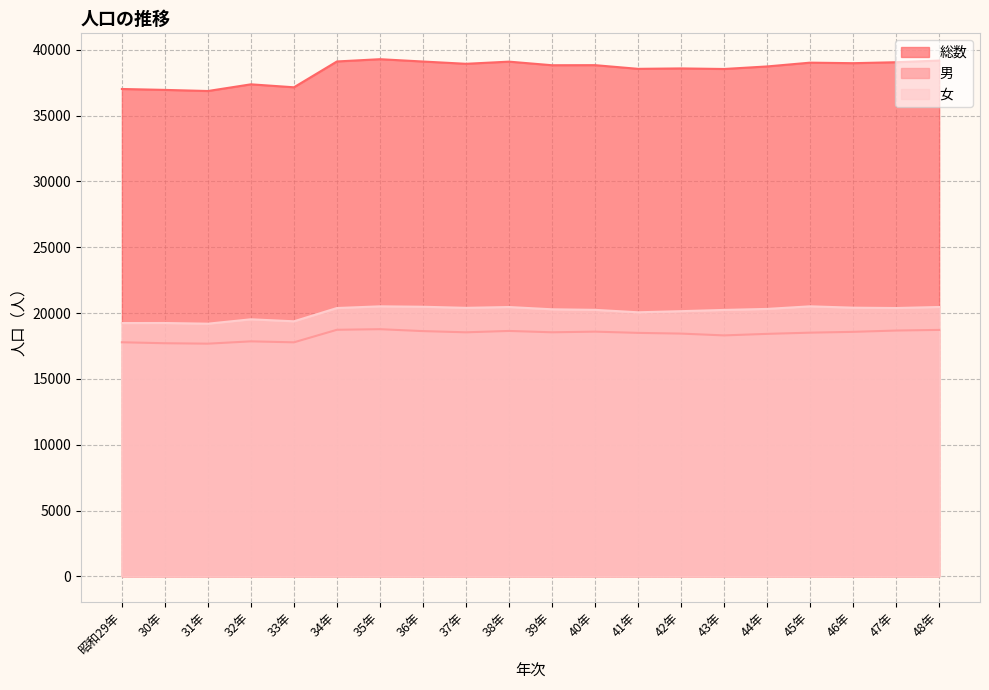

Reading right to left, transcribe all the data shown in this chart.

総数: 39180	39053	38980	39020	38732	38539	38582	38550	38830	38824	39097	38933	39106	39283	39111	37149	37374	36866	36951	37020
男: 18720	18671	18572	18510	18418	18302	18439	18493	18587	18539	18640	18537	18628	18774	18729	17776	17849	17674	17707	17780
女: 20460	20382	20408	20510	20314	20237	20143	20057	20243	20285	20457	20396	20478	20509	20382	19373	19525	19192	19244	19240